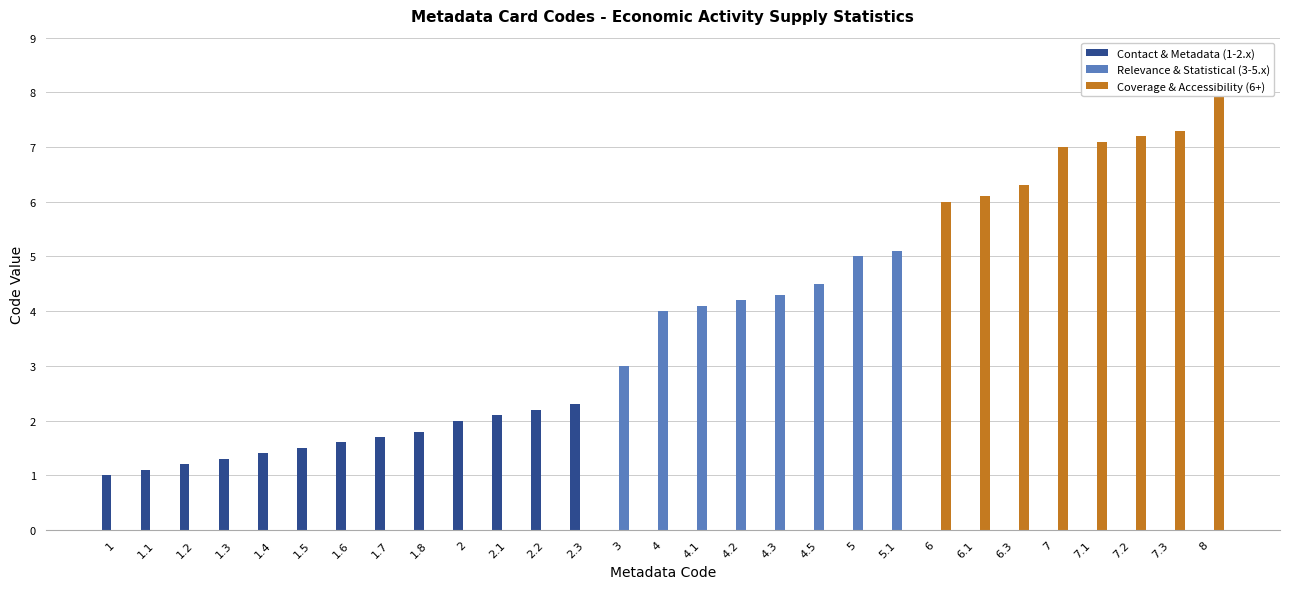

What is the difference between the maximum and minimum values in the Contact & Metadata (1-2.x) series?

2.3